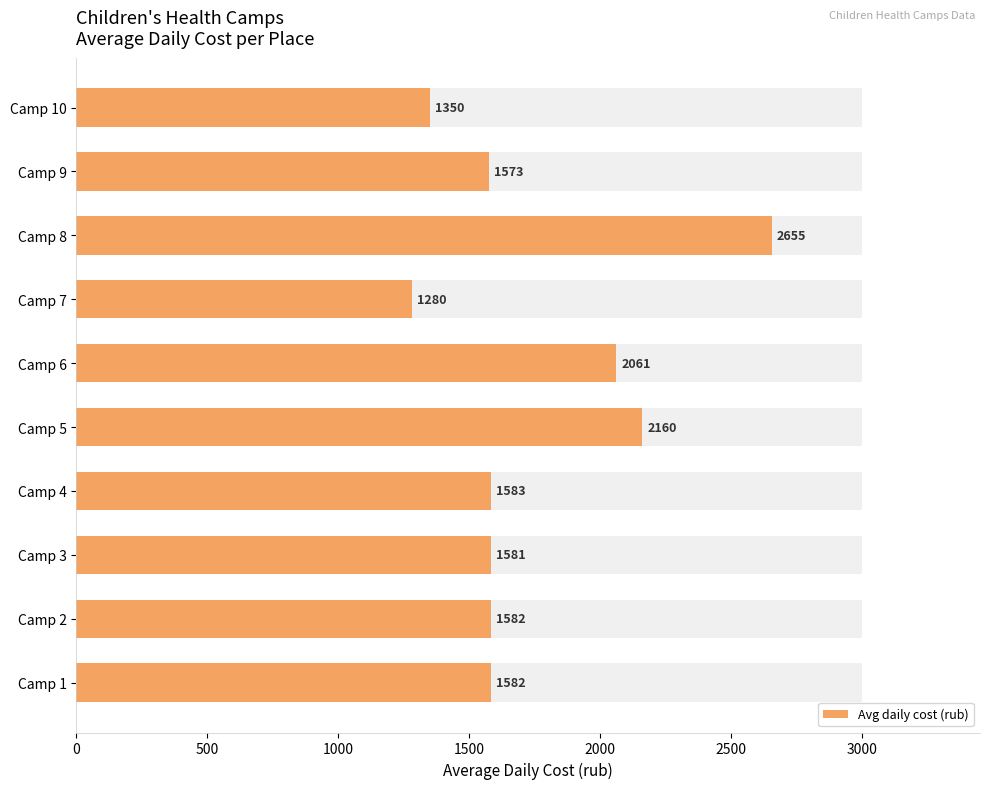

Reading left to right, list all the values displayed in this chart.

1582.0	1582.0	1581.1	1582.9	2160.0	2061.0	1280.0	2654.9	1573.3	1350.0